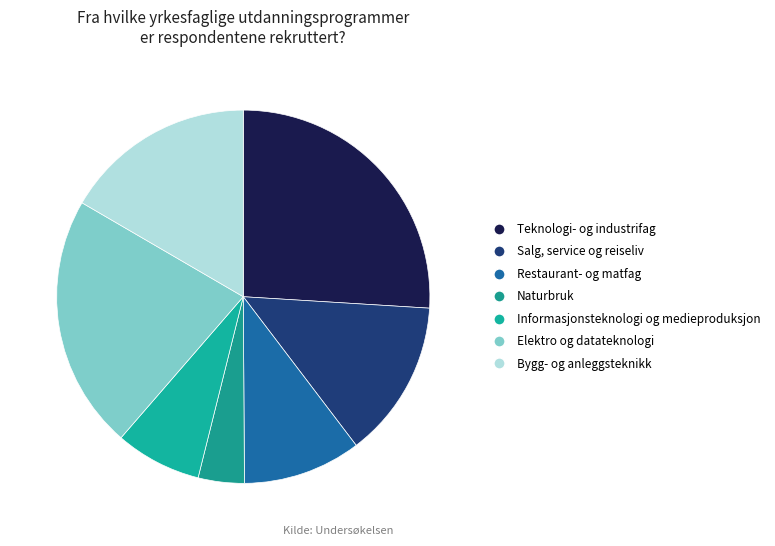

What percentage is the Teknologi- og industrifag slice, to the nearest percent?

26%